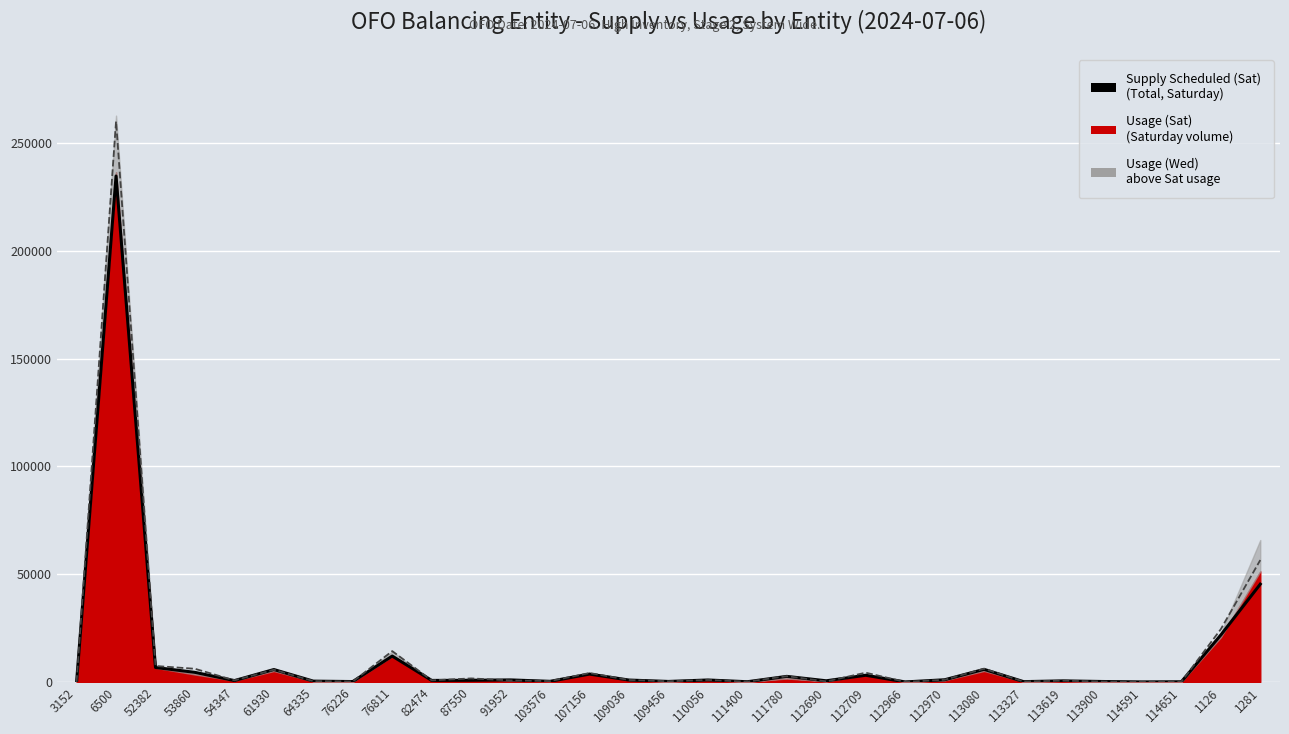

How many lines are shown in the chart?

2